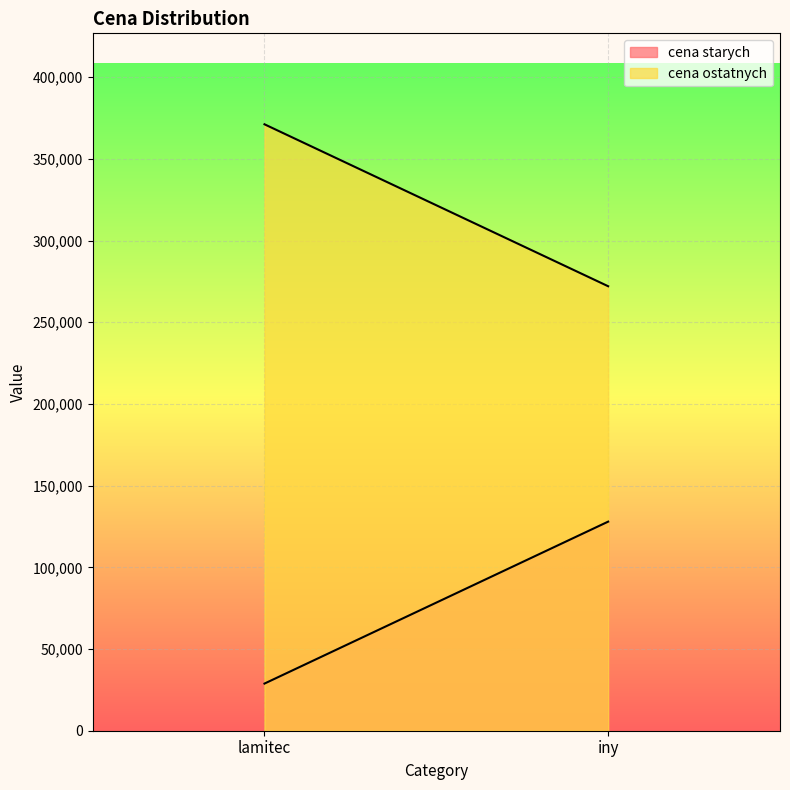

At which label is cena ostatnych closest to 321588?

lamitec